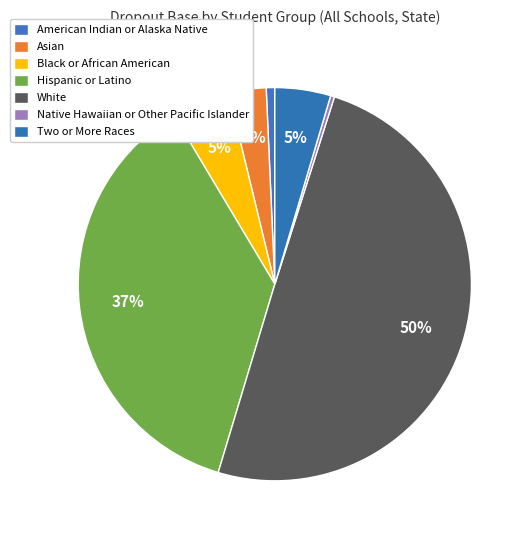

What is the total percentage of Two or More Races and American Indian or Alaska Native?

5.3%